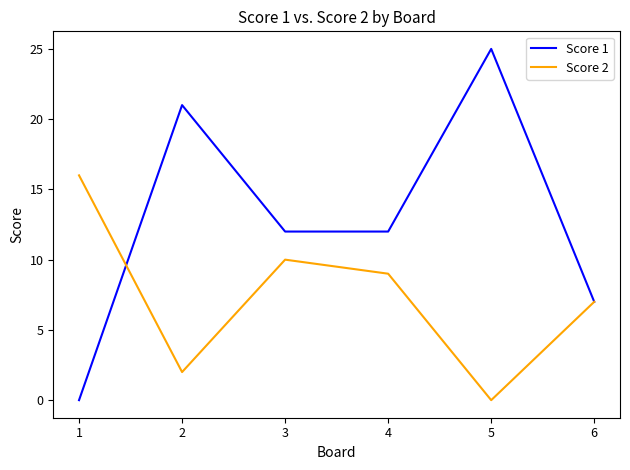

In Score 1, how many points are higher than both neighbors (excluding endpoints)?

2